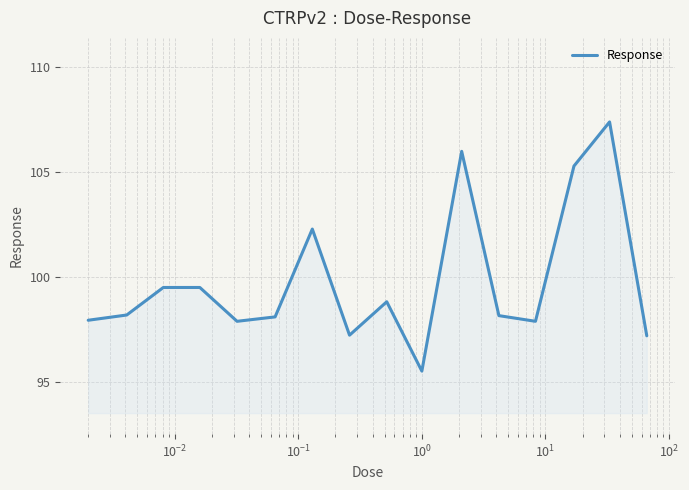

What is the minimum value shown in the chart?

95.5